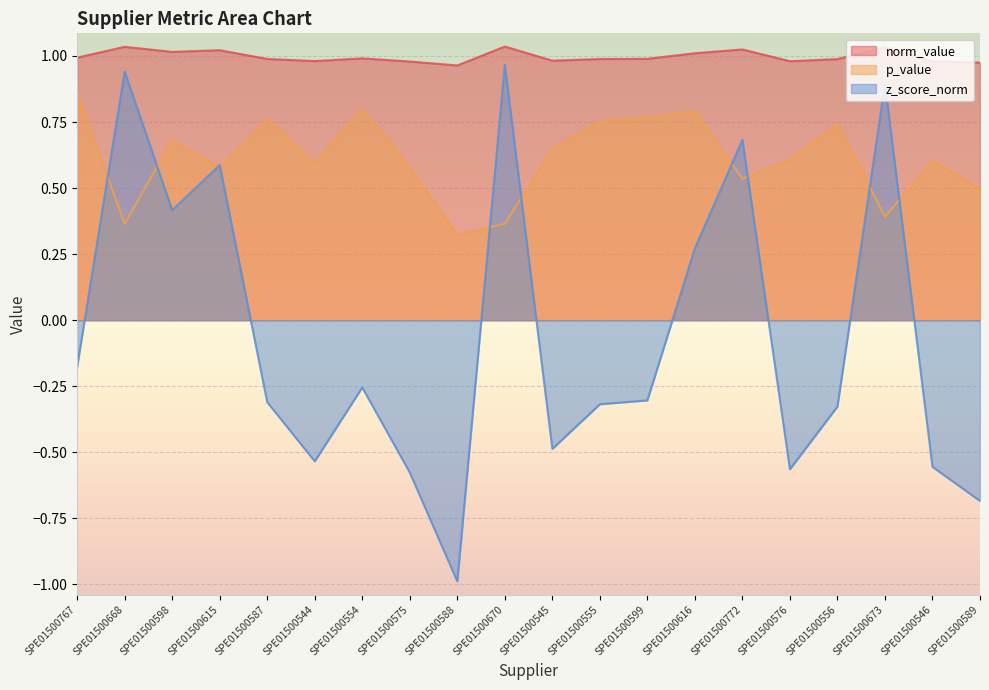

Which series has the largest total across all categories?

norm_value